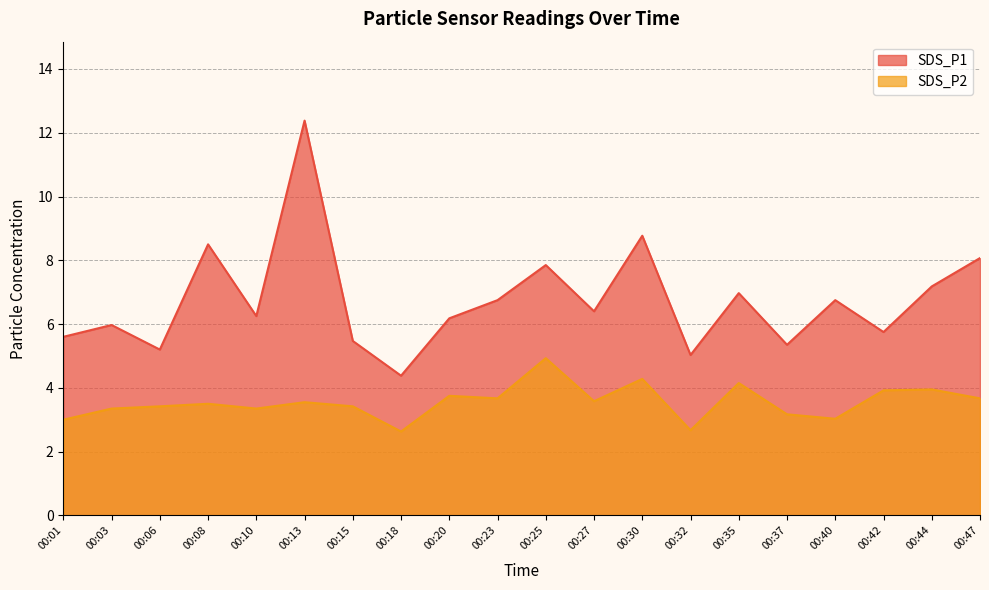

Is it true that SDS_P2 equals 3.2 at 00:37?

True